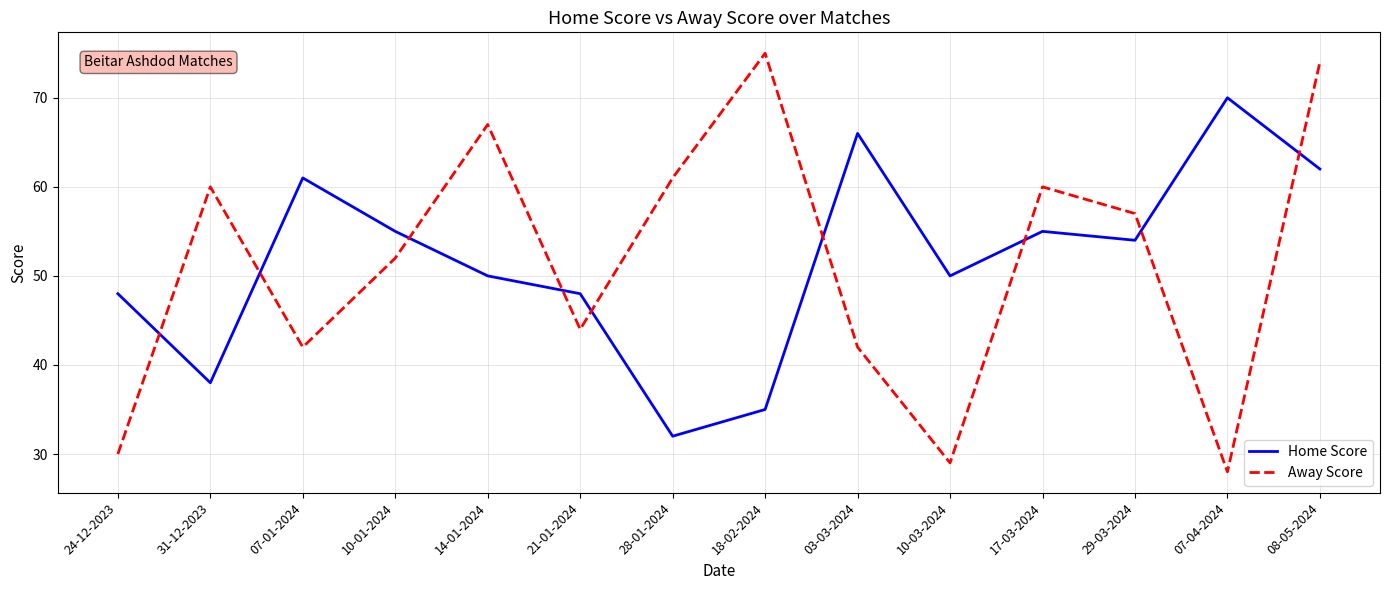

What position from the left is 28-01-2024?

7